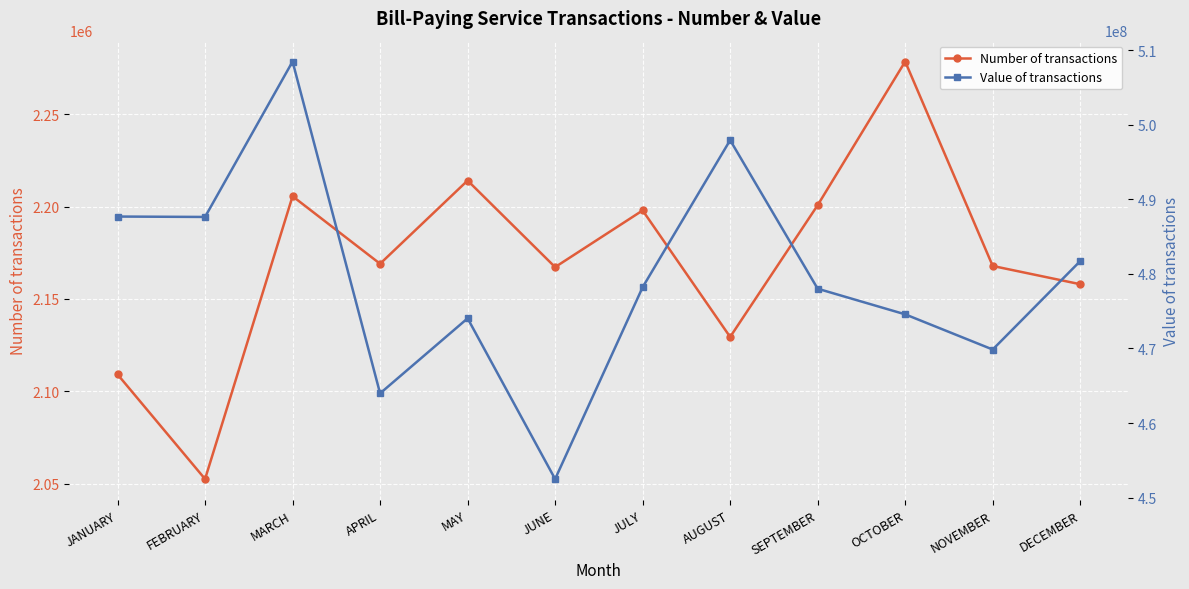

At which category does Value of transactions reach its first local valley?

FEBRUARY